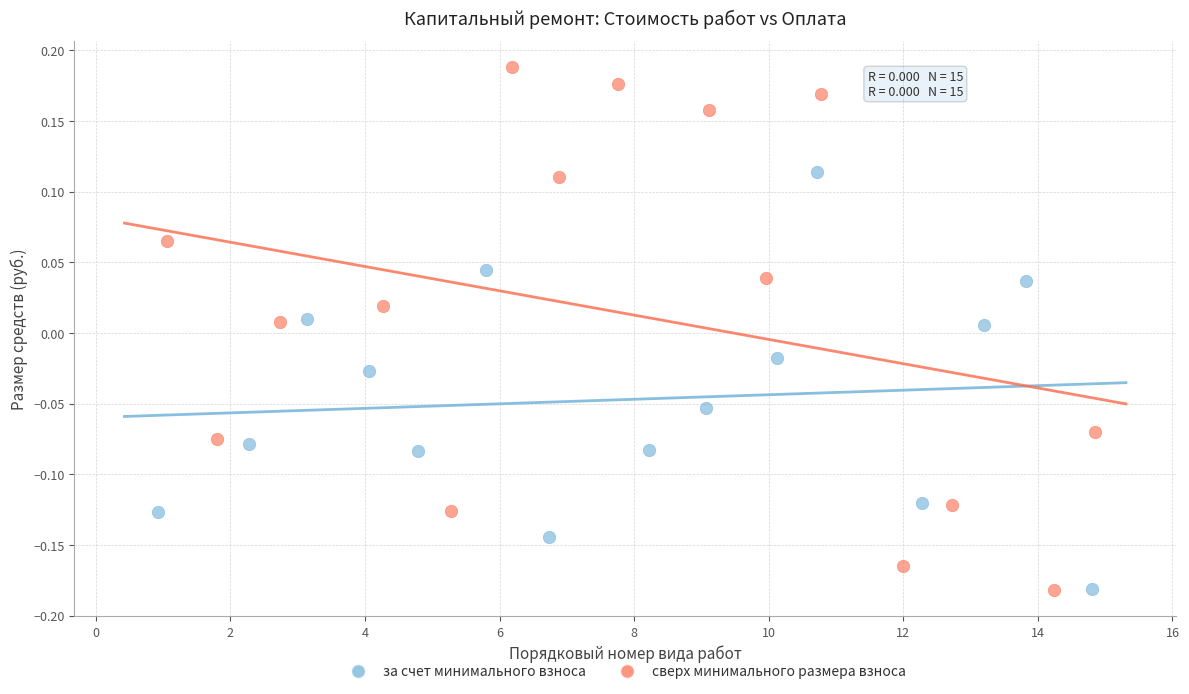

Which series reaches the maximum Y coordinate?

сверх минимального размера взноса